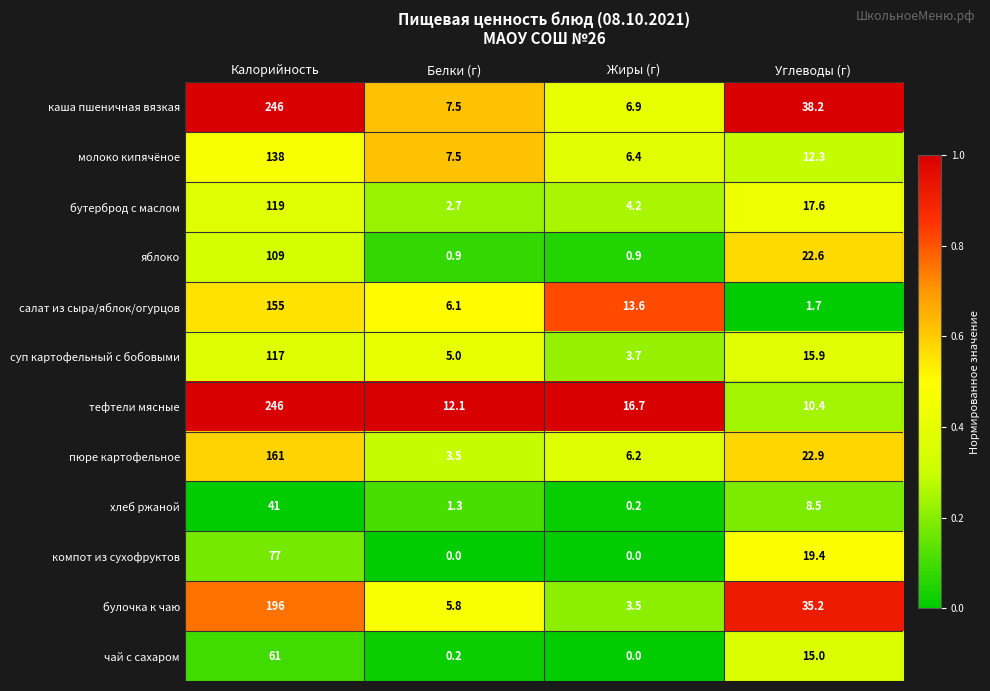

What is the difference between the highest and lowest values at Жиры (г)?

16.7